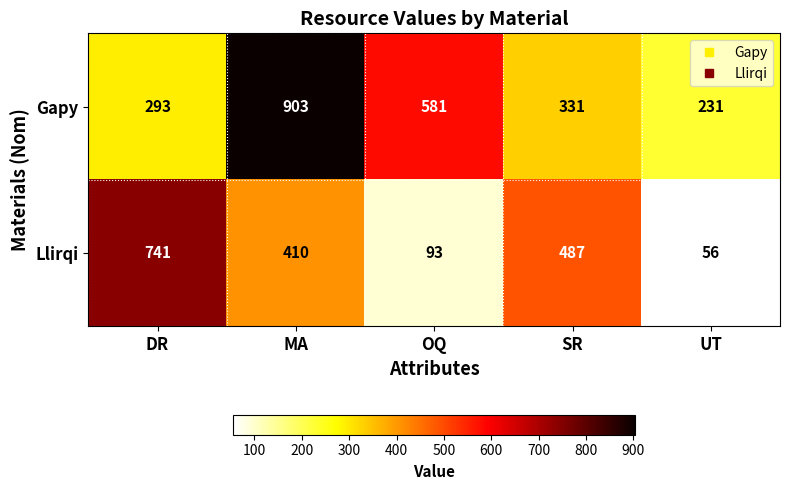

At MA, list the series in order from largest to smallest.

Gapy, Llirqi